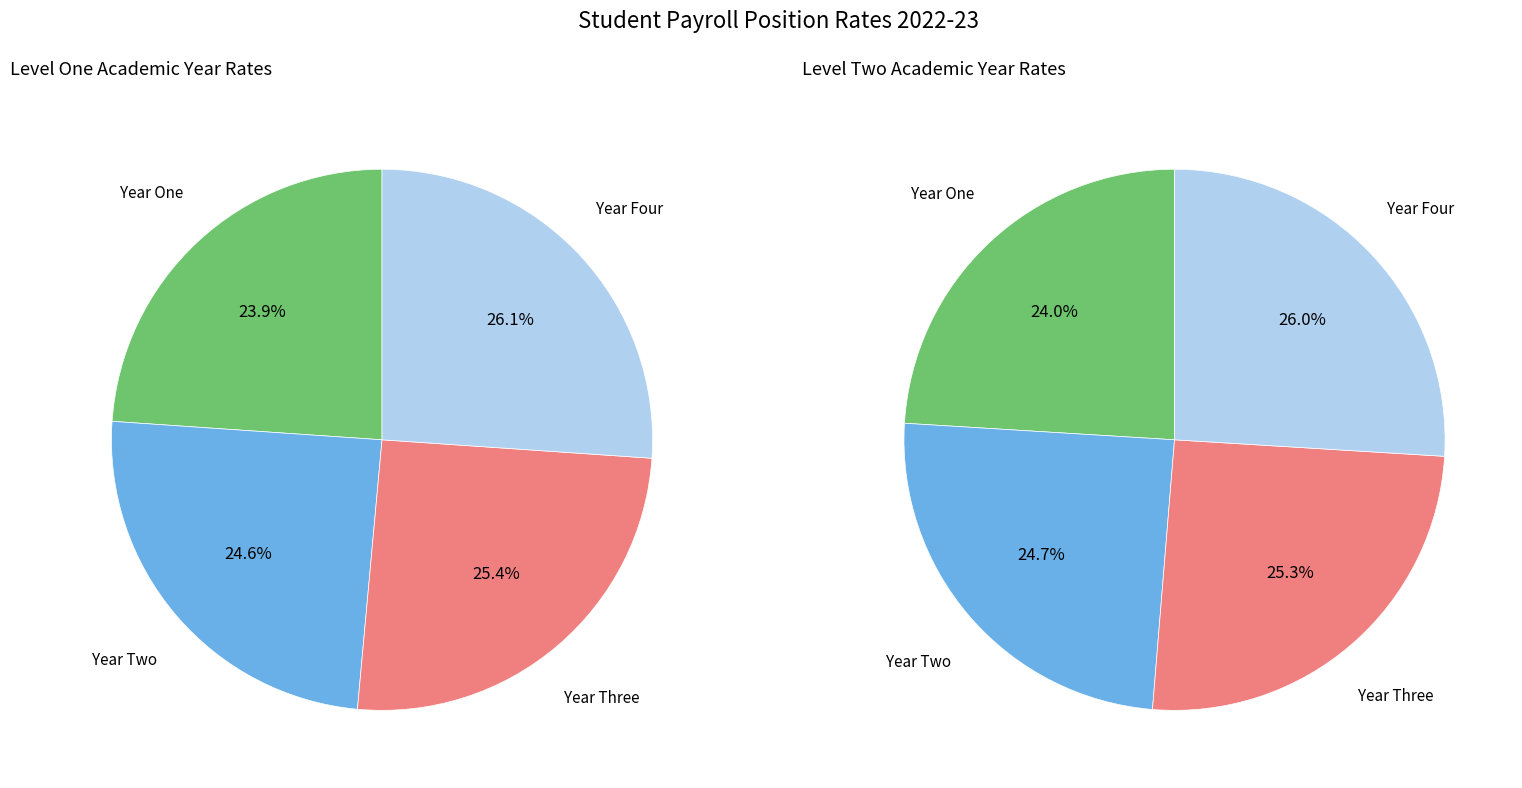

Between Year One and Year Two, which series saw the biggest shift?

Level One